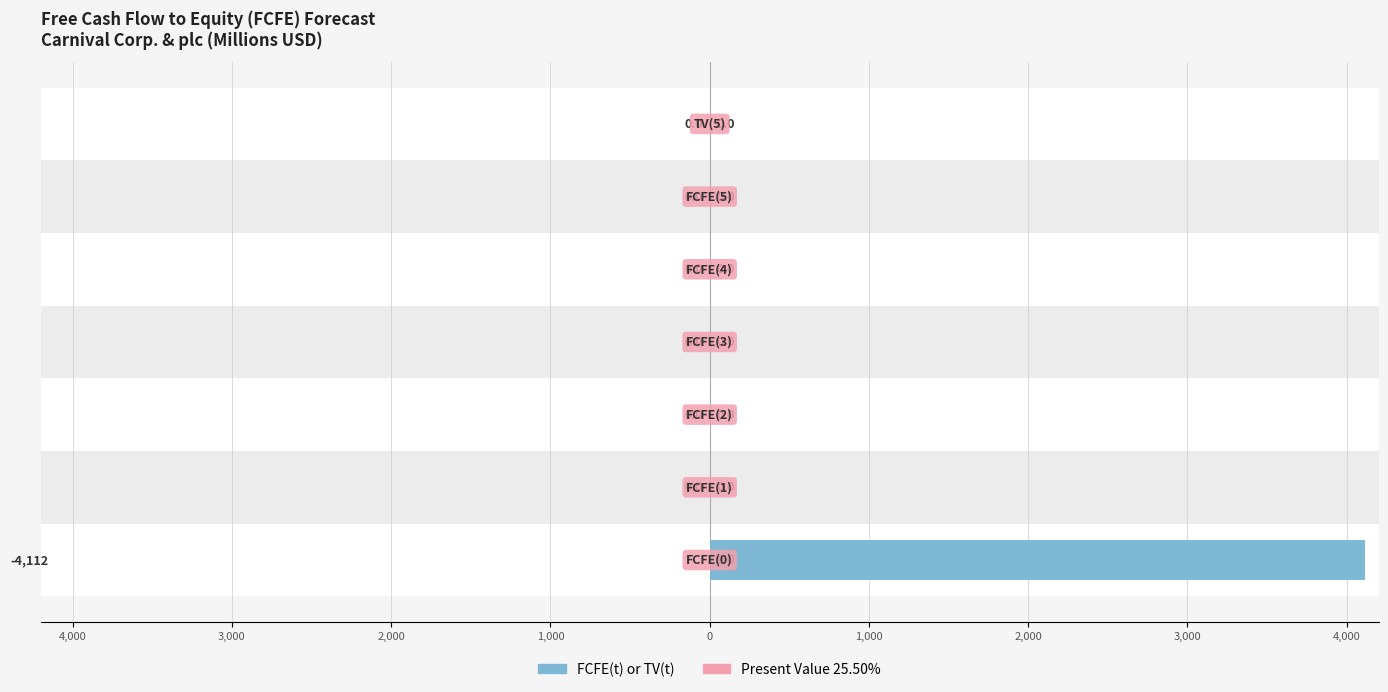

List the series in order of their peak value, highest first.

FCFE(t) or TV(t), Present Value 25.50%